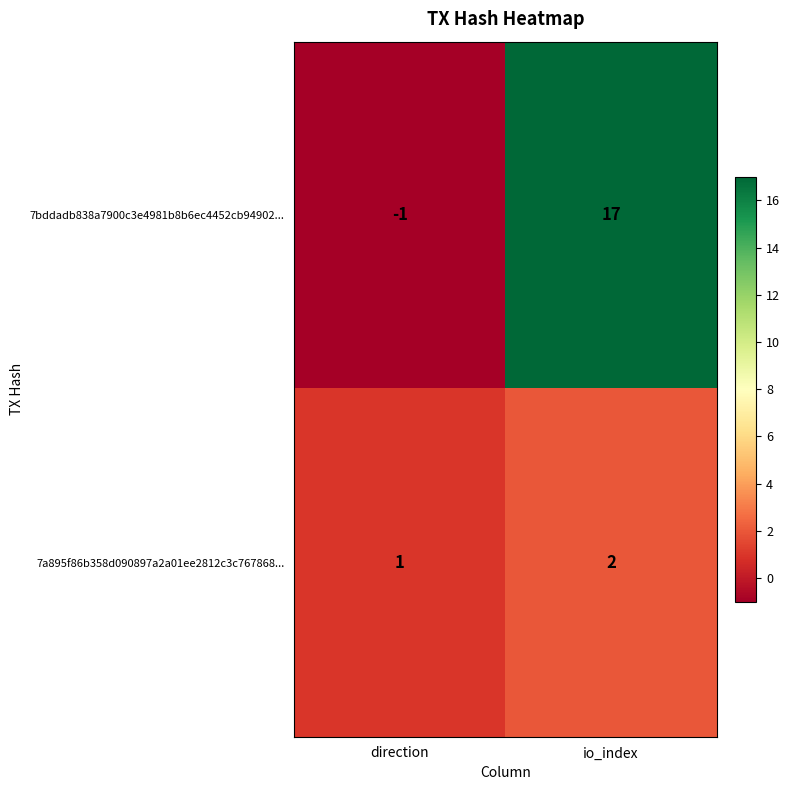

Reading left to right, what are all the values shown in this chart?

7bddadb838a7900c3e4981b8b6ec4452cb94902...: direction=-1	io_index=17
7a895f86b358d090897a2a01ee2812c3c767868...: direction=1	io_index=2